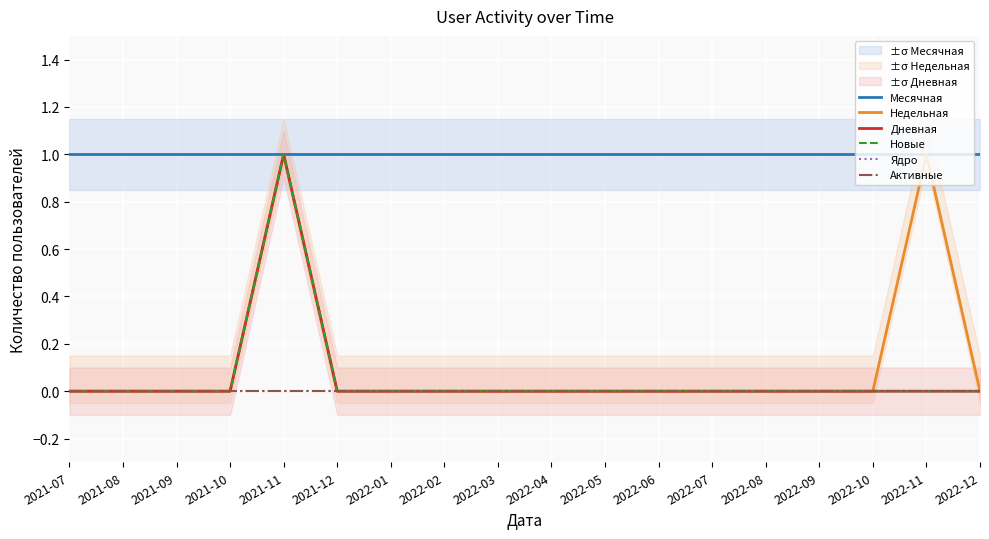

What is the greatest value displayed?

1